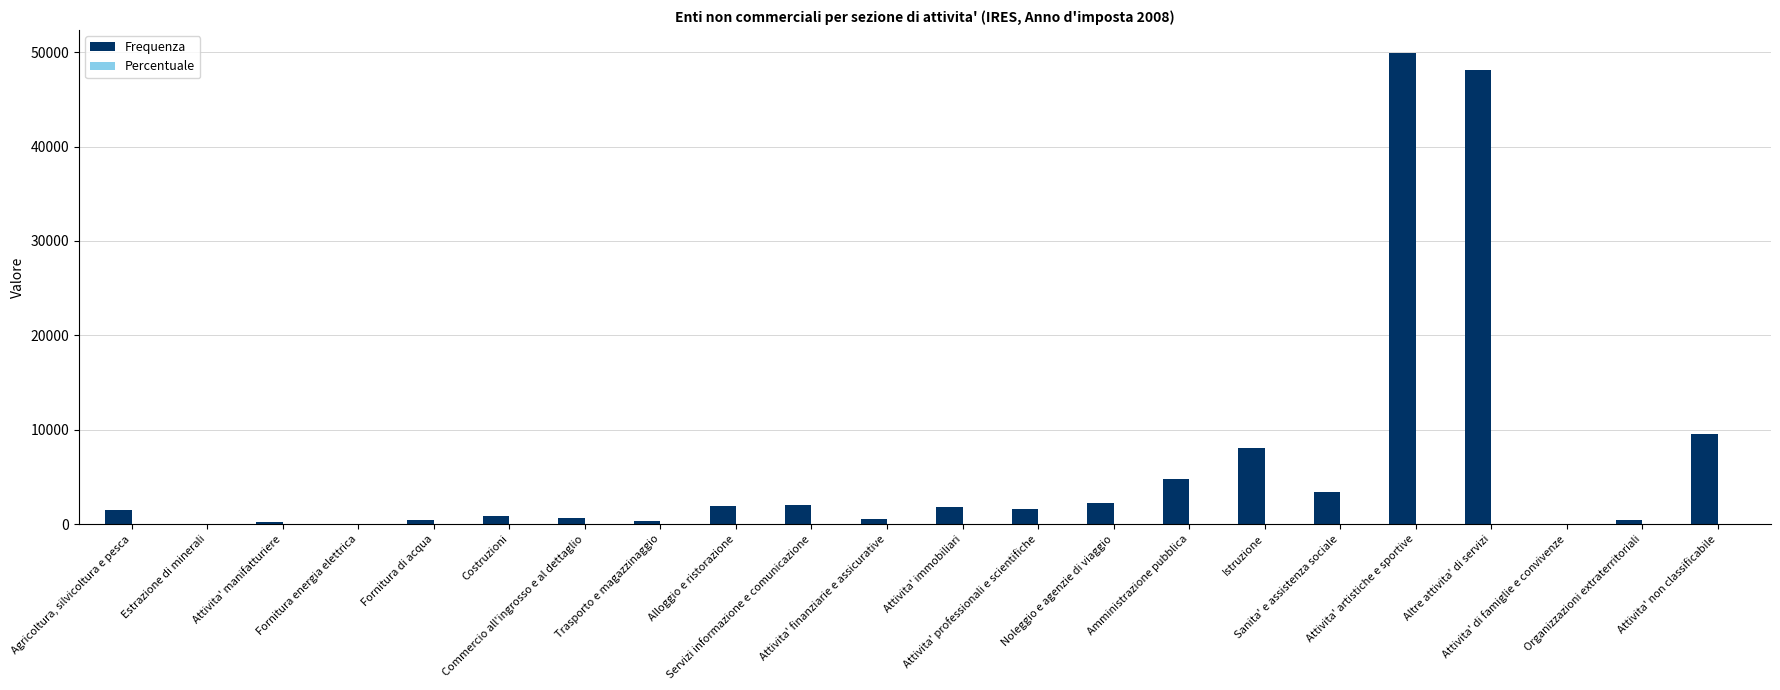

What is the sum of all Frequenza values?

138234.0